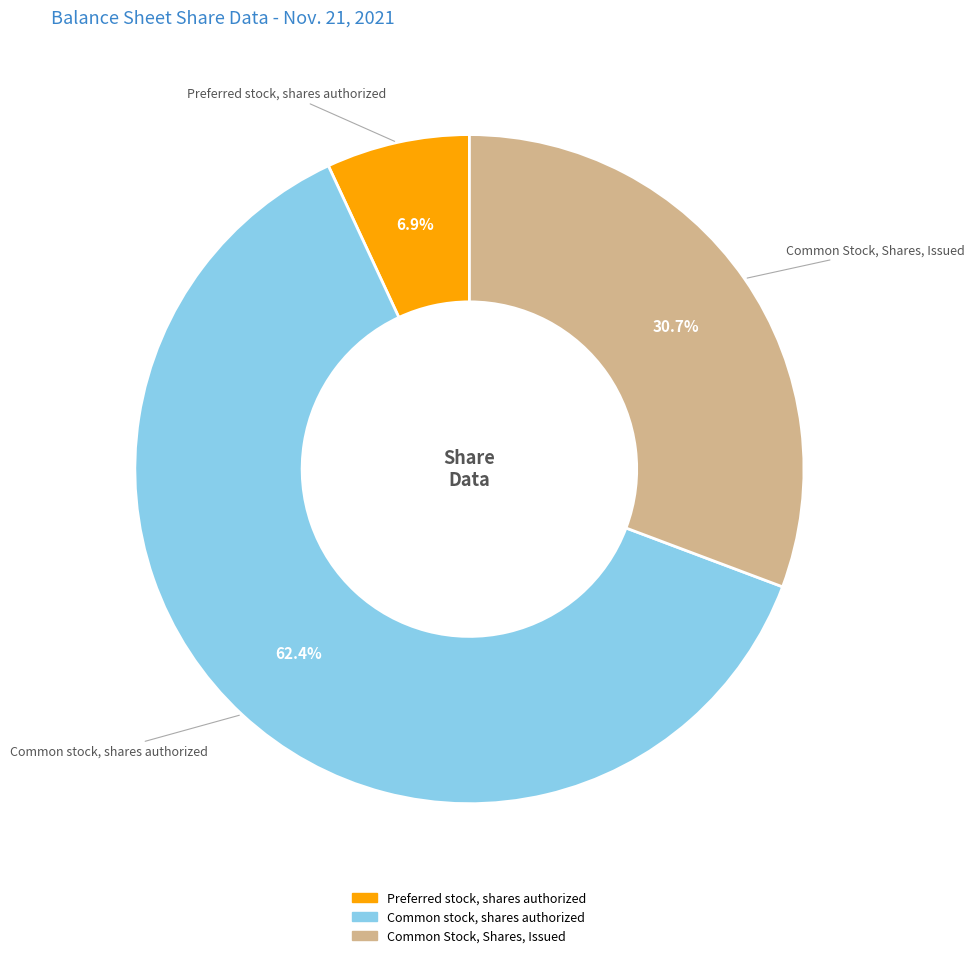

Approximately how many times larger is the value at Common stock, shares authorized compared to Preferred stock, shares authorized?

9.0